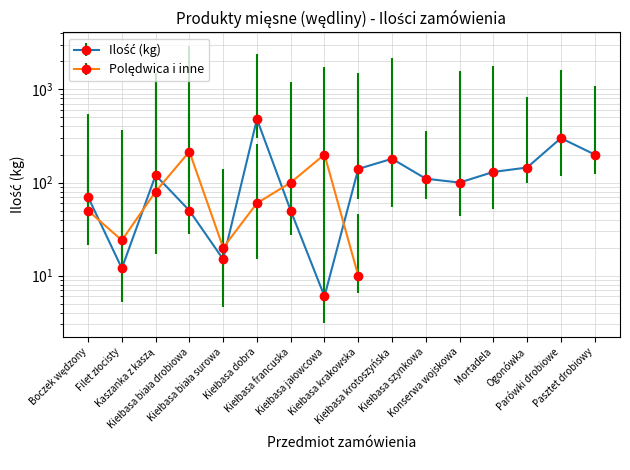

What is the greatest value displayed?

480